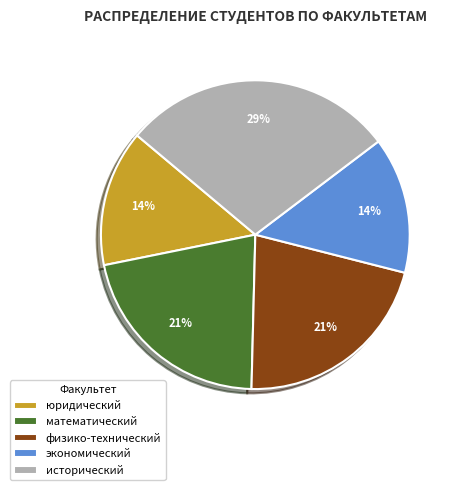

What percentage is the исторический slice, to the nearest percent?

29%